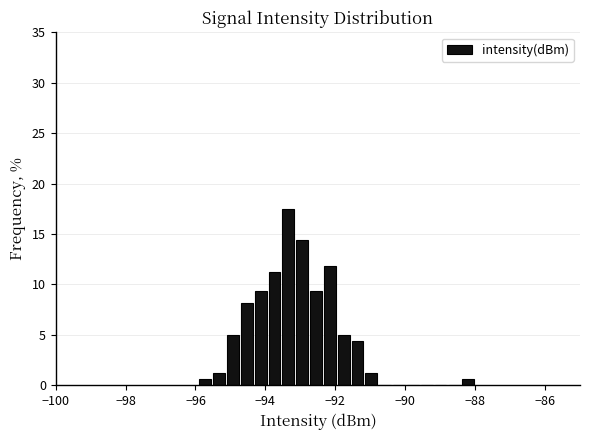

Read against the x-axis, roughly where is the centre of the tallest bar?

-93.4